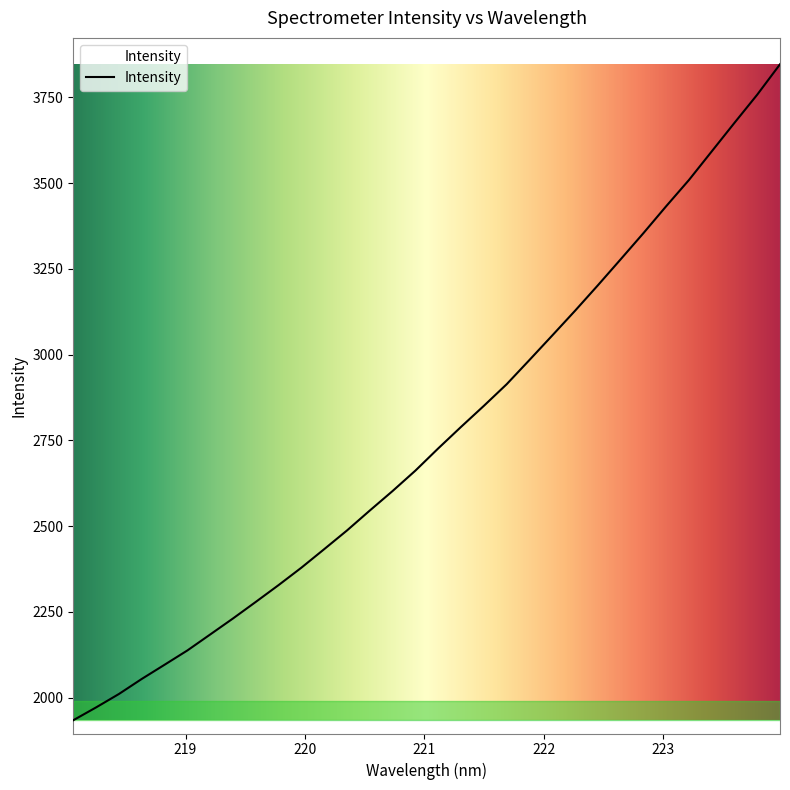

What is the difference between the maximum and minimum values?

1912.0